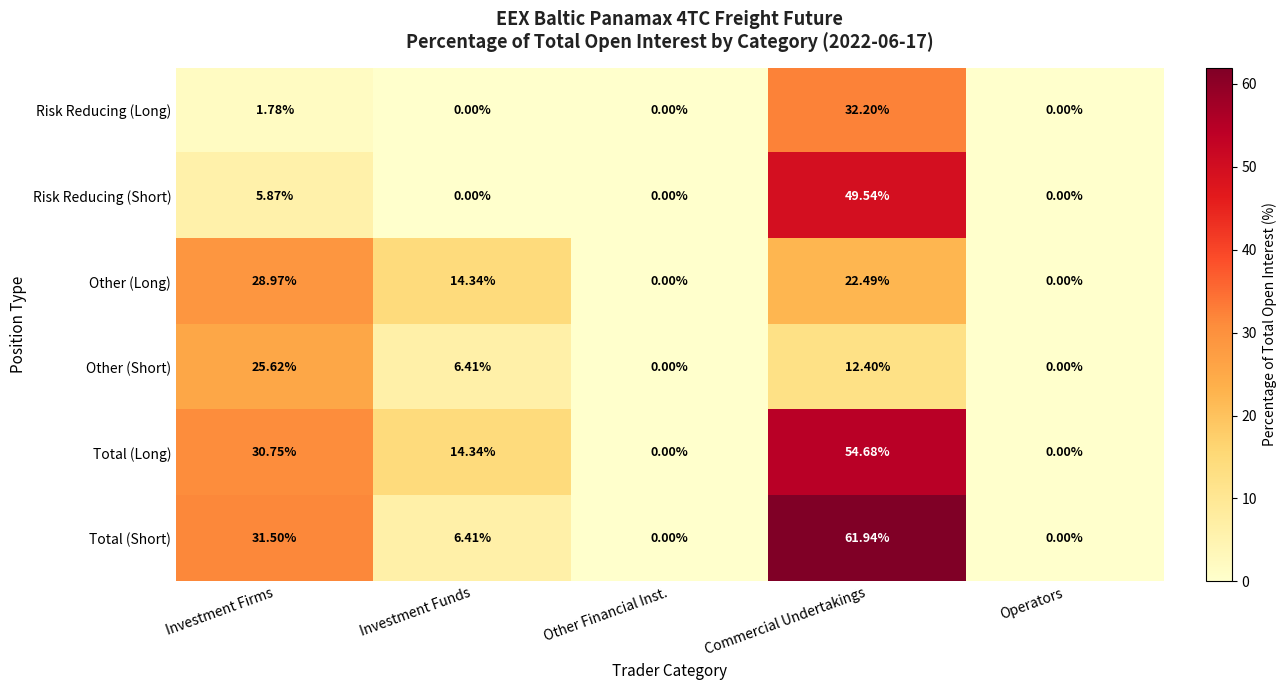

Where does the Total (Short) series first go above 6?

Investment Firms